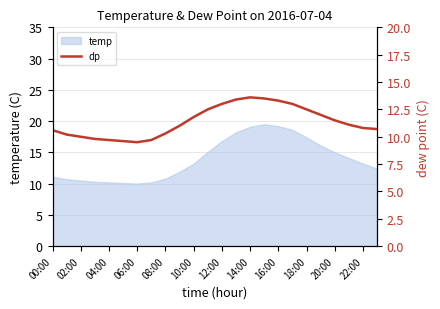

What is the change in value from 00:00 to 15?

+2.9